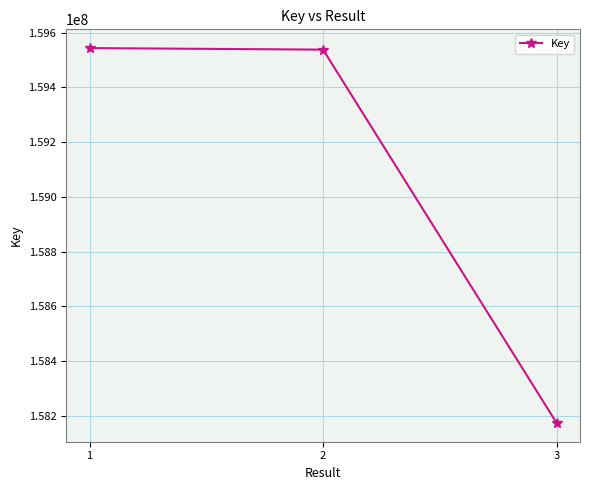

What is the sum of all values?

477255966